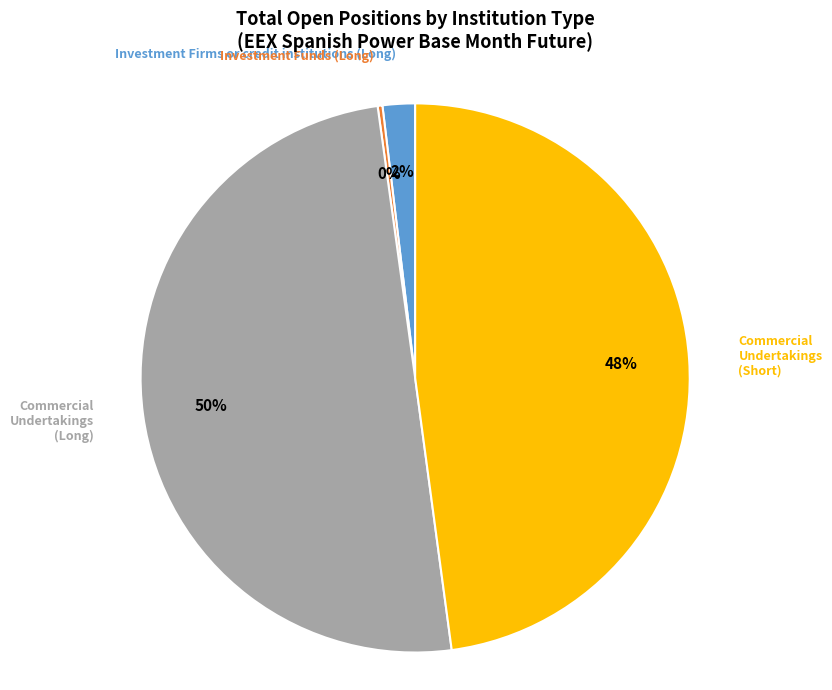

To the nearest percent, what is the difference between the largest and smallest slice percentages?

50%